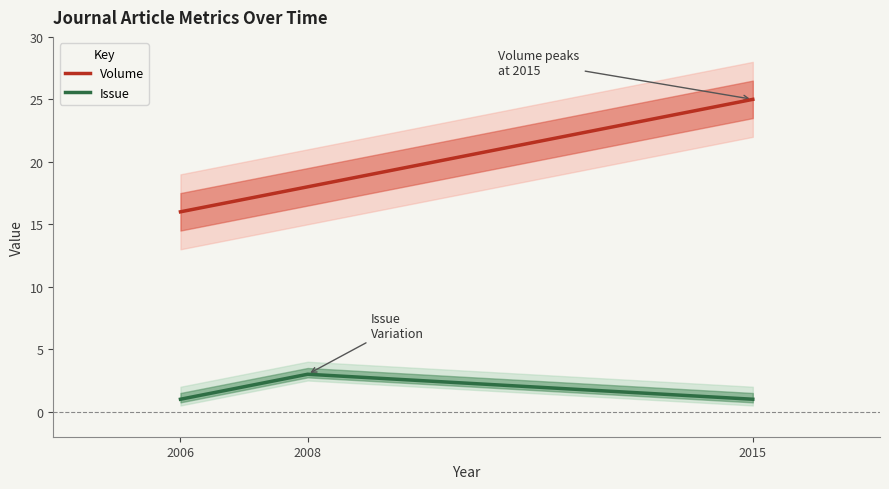

Which series has the widest spread of values?

Volume